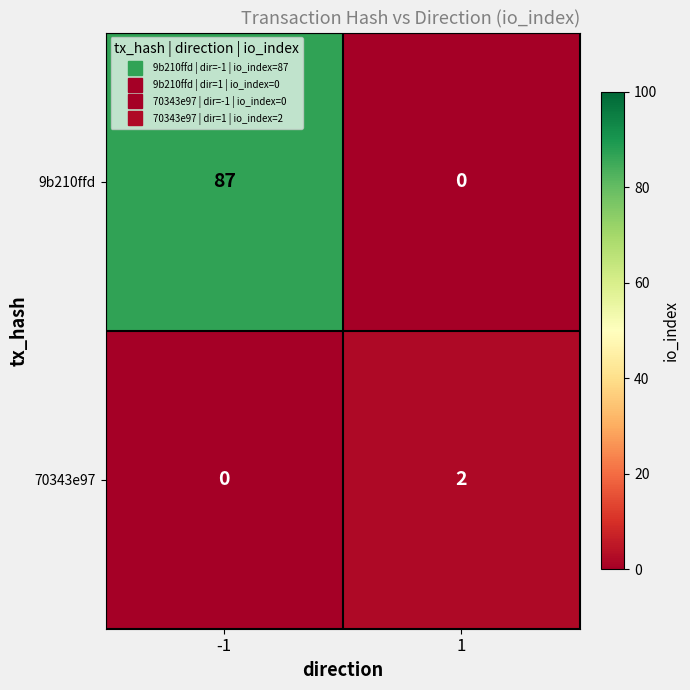

Between -1 and 1, which series saw the biggest shift?

9b210ffd